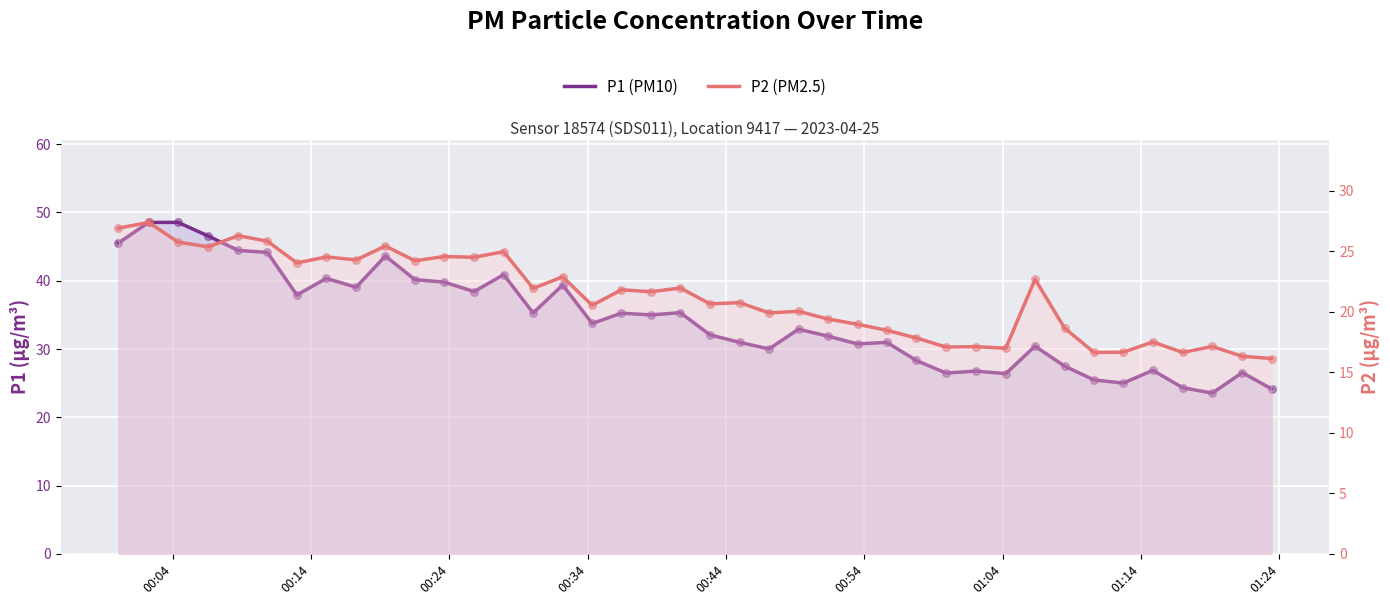

Which series has the largest total across all categories?

P1 (PM10)